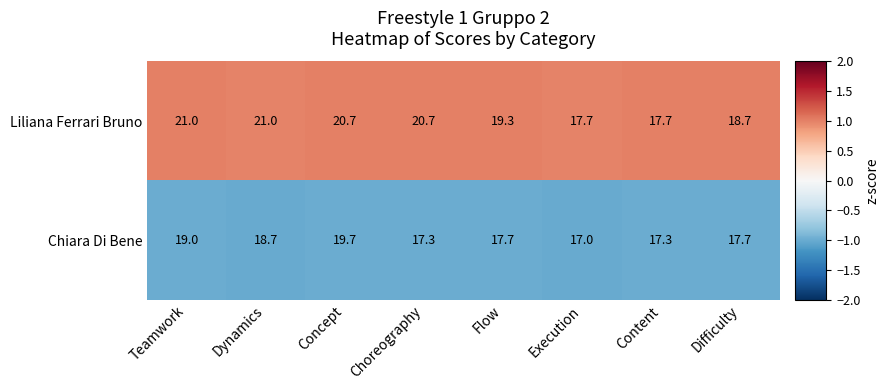

What is the greatest value displayed?

21.0